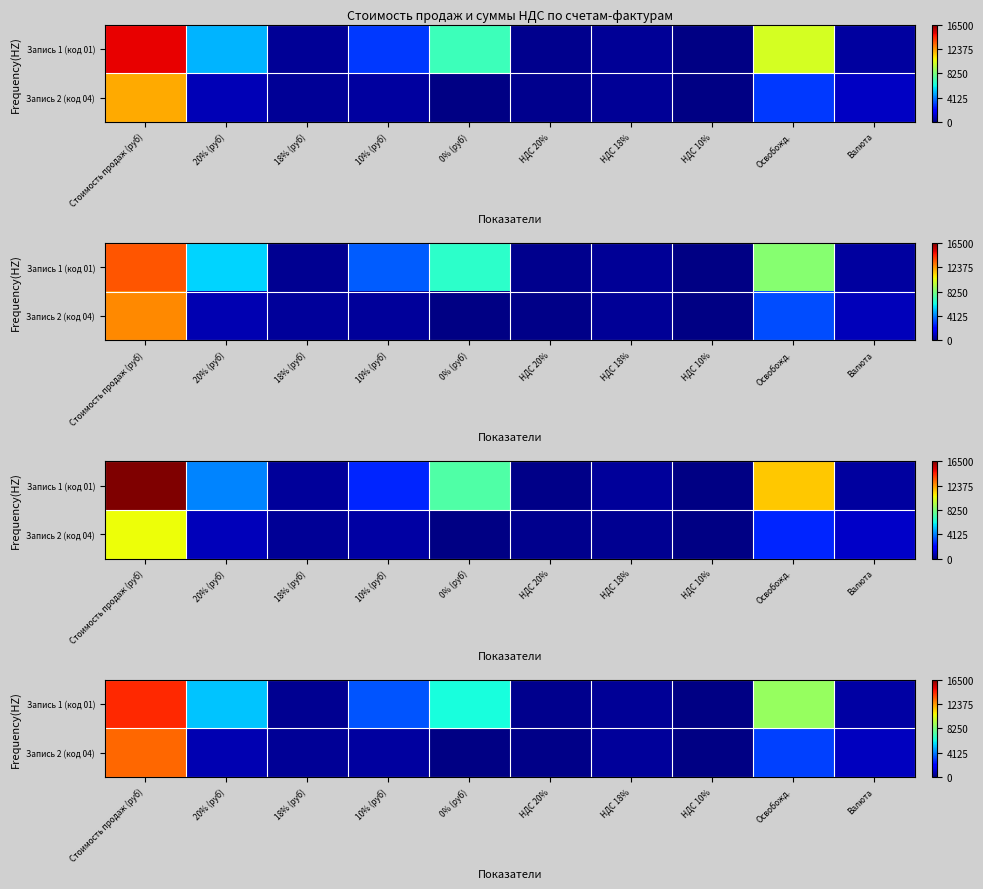

At which label does Запись 1 (код 01) reach its peak?

Стоимость продаж (руб)